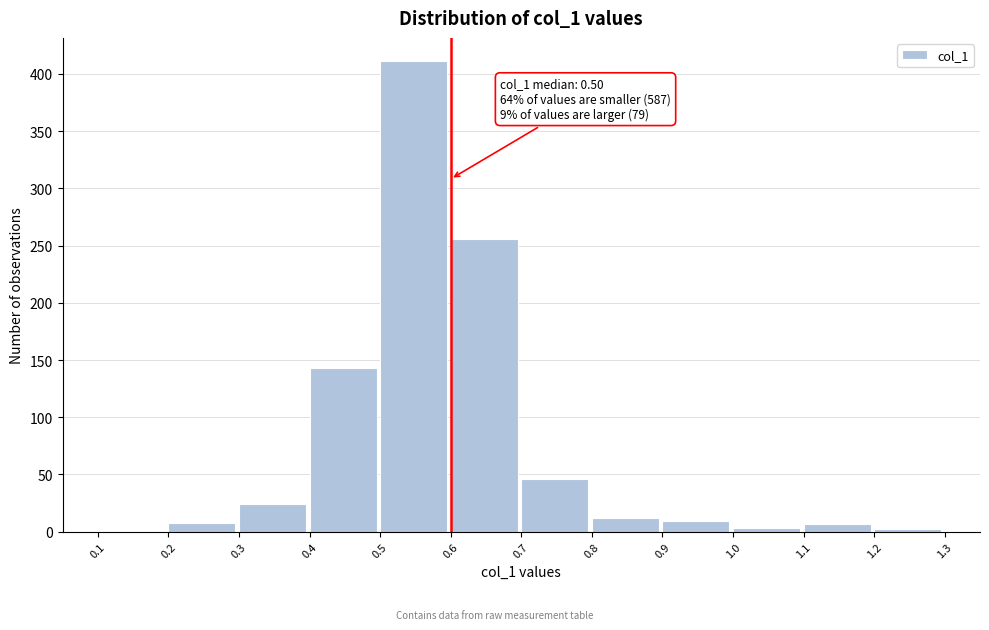

Which range on the x-axis has the tallest bar?

0.5 to 0.6